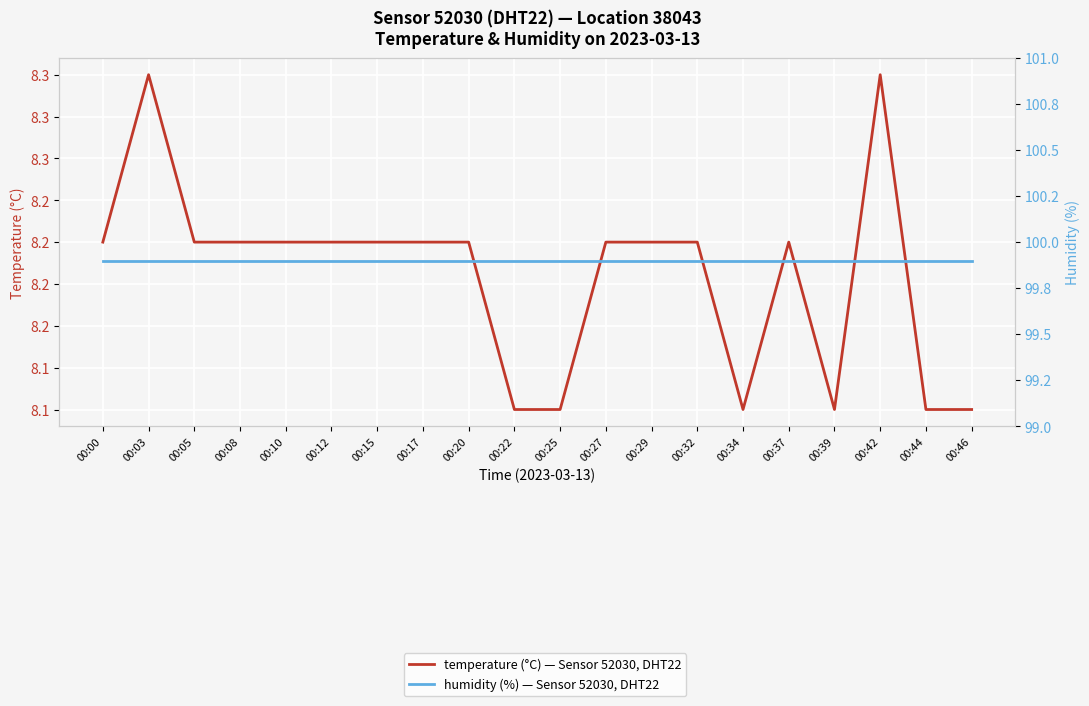

Which series changed the most between 00:08 and 00:37?

temperature (°C) — Sensor 52030, DHT22